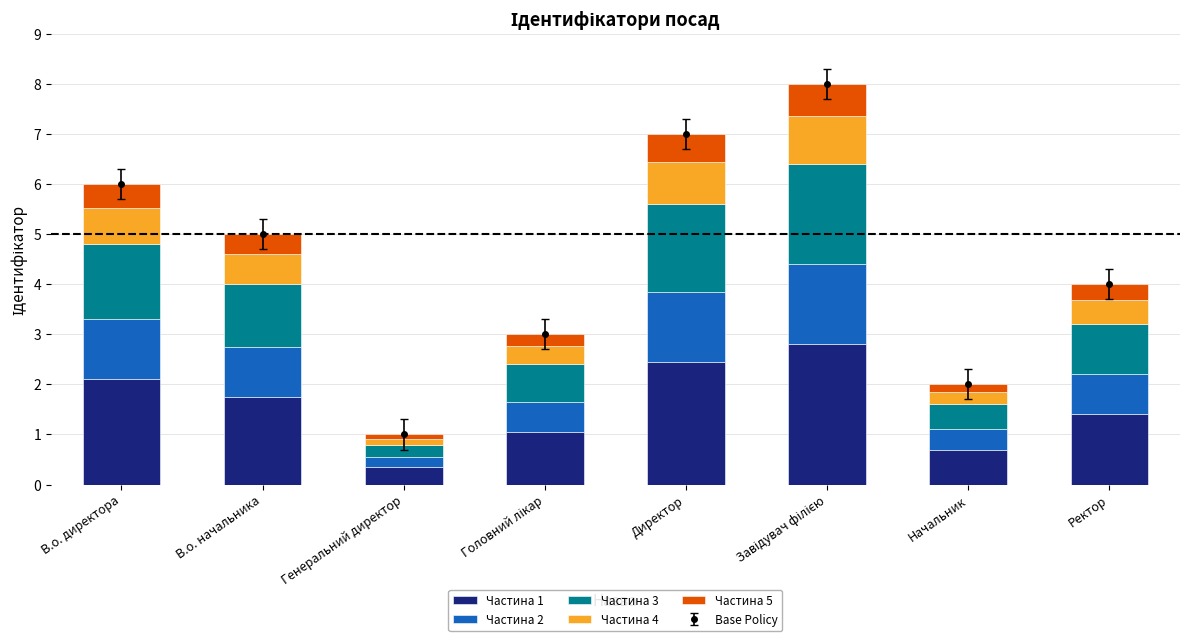

Which series has the widest spread of values?

Частина 1